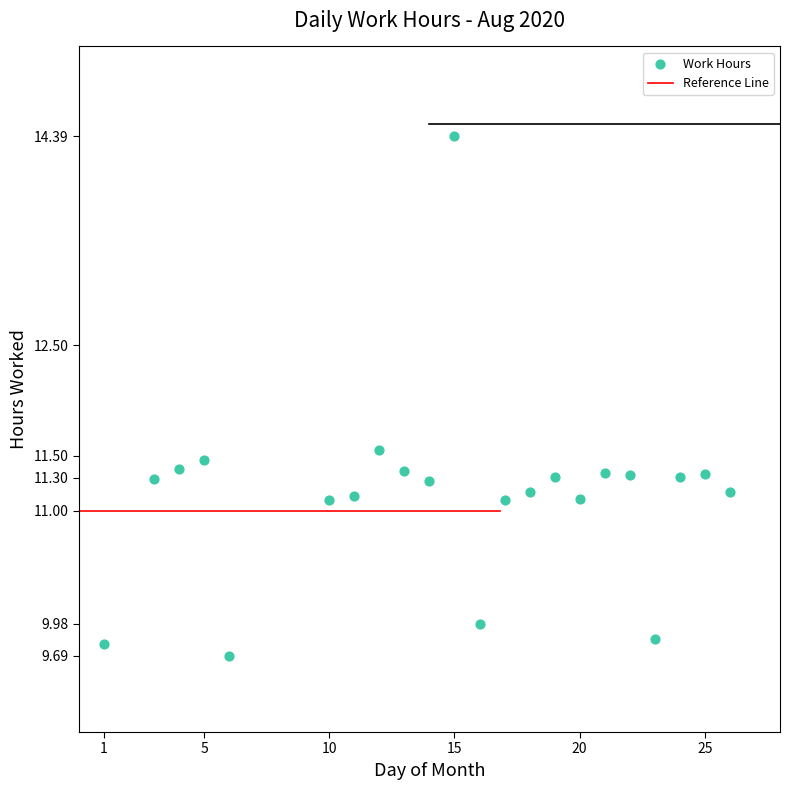

What Y value in the scatter plot is closest to 12?

11.6